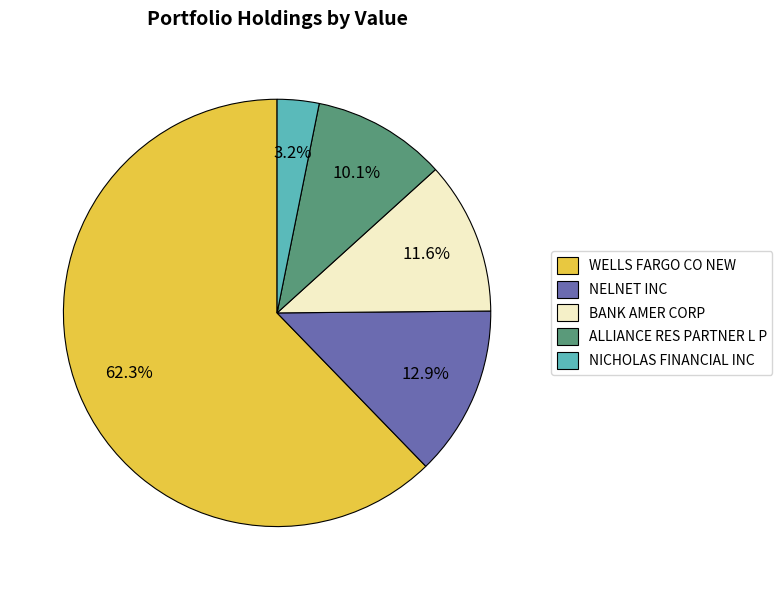

To the nearest percent, what percentage of the pie is WELLS FARGO CO NEW?

62%